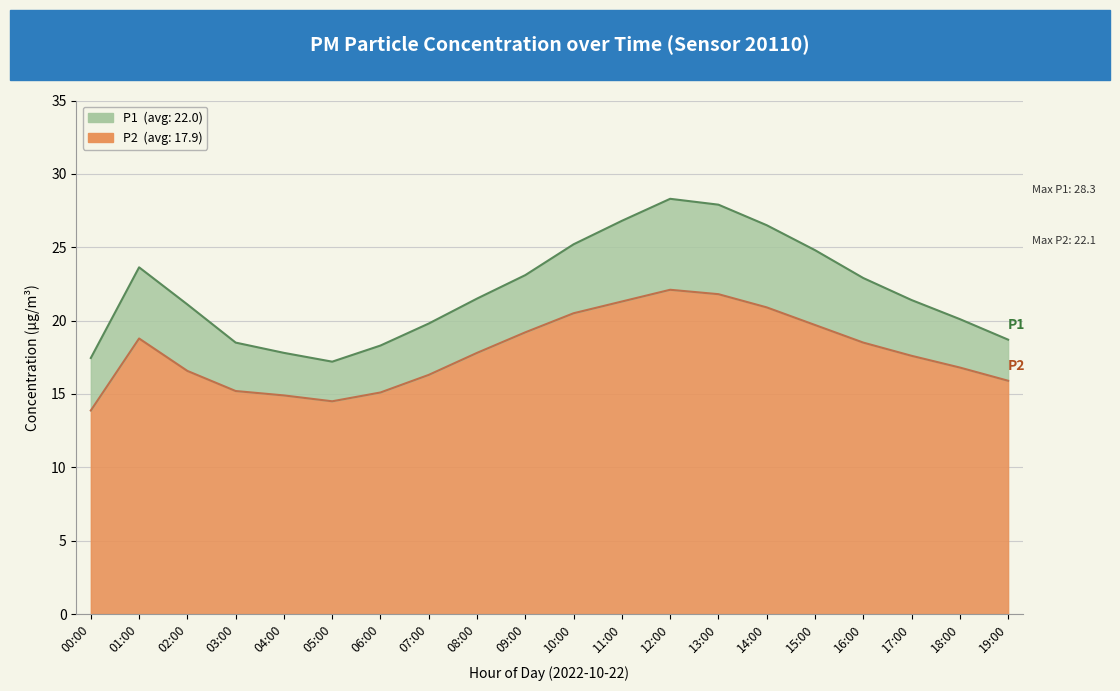

In P2, how many points are higher than both neighbors (excluding endpoints)?

2